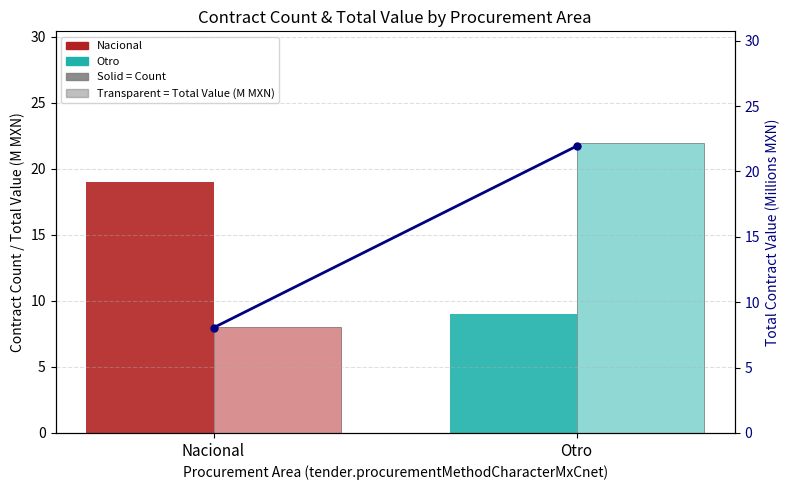

What is the difference between the maximum and minimum values in the Total Value (M MXN) series?

13.9